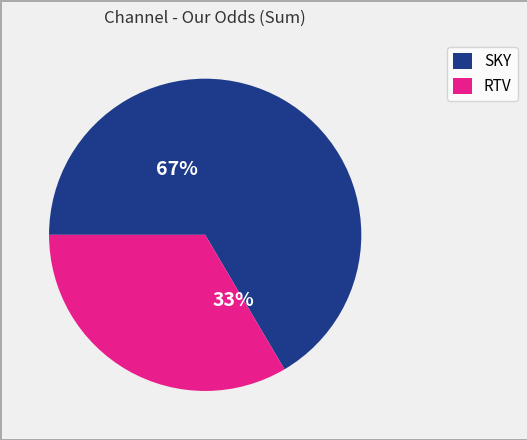

True or false: RTV accounts for 48% of the total.

False